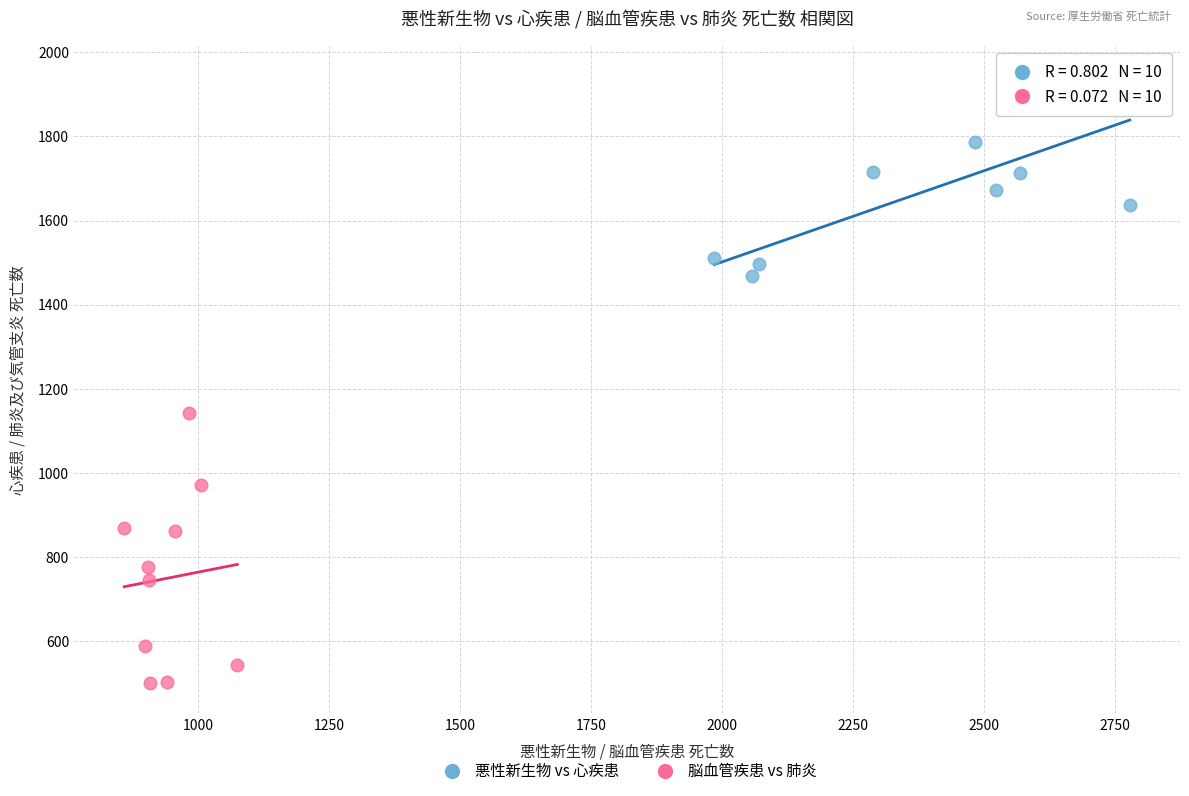

Which series has the largest Y range (max minus min)?

脳血管疾患 vs 肺炎